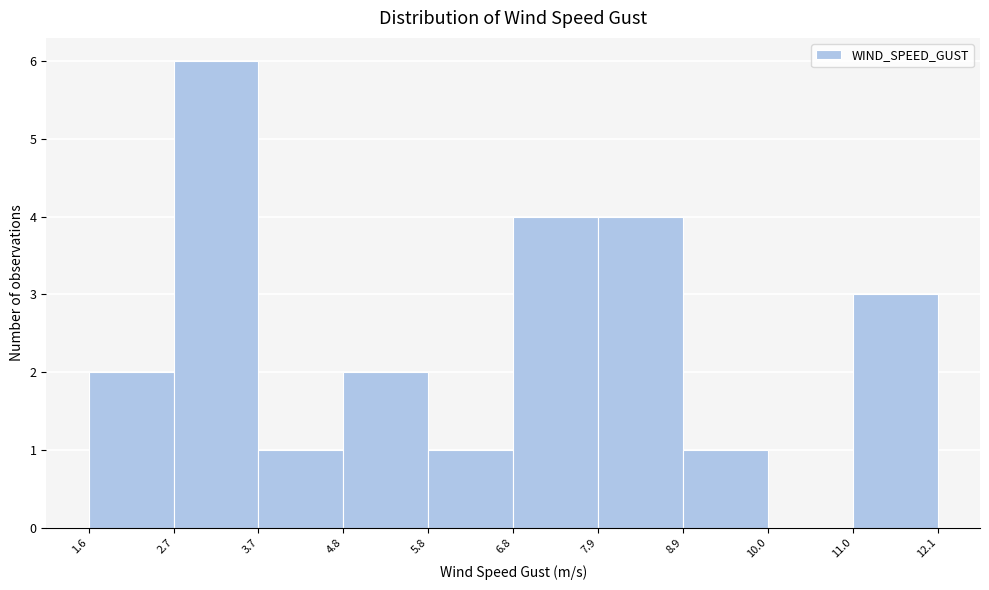

Reading left to right, transcribe this chart: for each bar, give the range it covers on the x-axis and its height. The values are not printed on the chart, so give them approximately, as read against the axis.

1.6 to 2.7: 2
2.7 to 3.7: 6
3.7 to 4.8: 1
4.8 to 5.8: 2
5.8 to 6.8: 1
6.8 to 7.9: 4
7.9 to 8.9: 4
8.9 to 10.0: 1
10.0 to 11.0: 0
11.0 to 12.1: 3